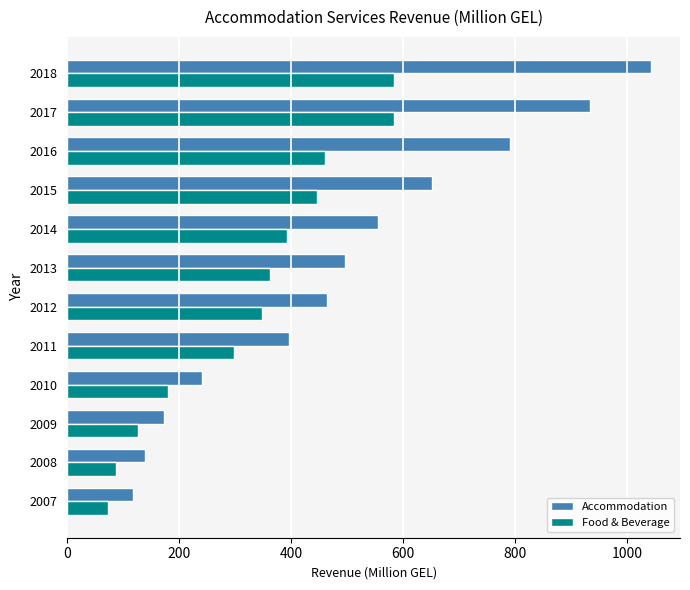

What is the sum of all Accommodation values?

6002.2